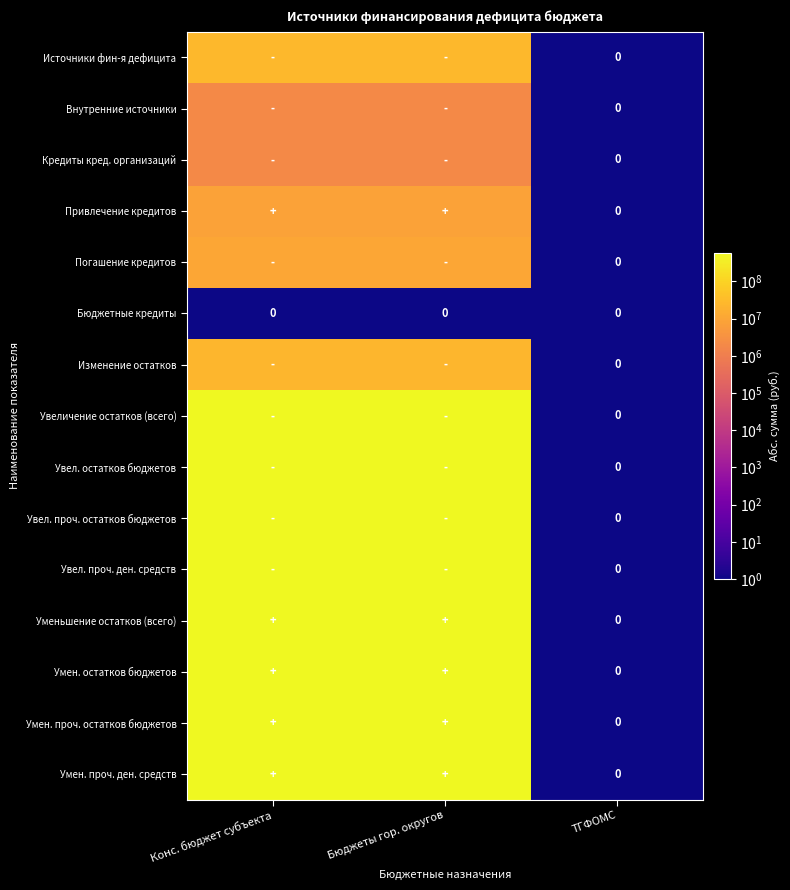

Is the value of Источники фин-я дефицита at Бюджеты гор. округов greater than the value of Умен. остатков бюджетов at Конс. бюджет субъекта?

No